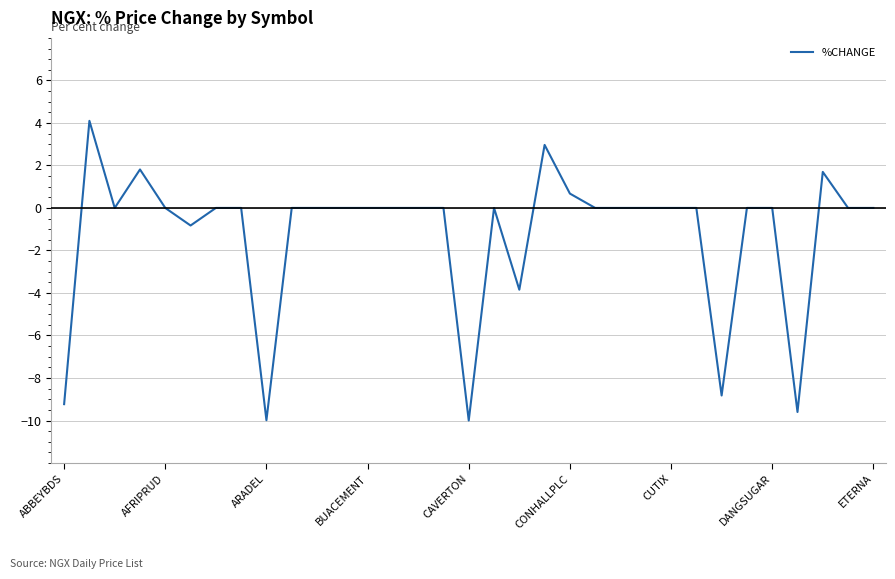

What is the greatest value displayed?

4.1